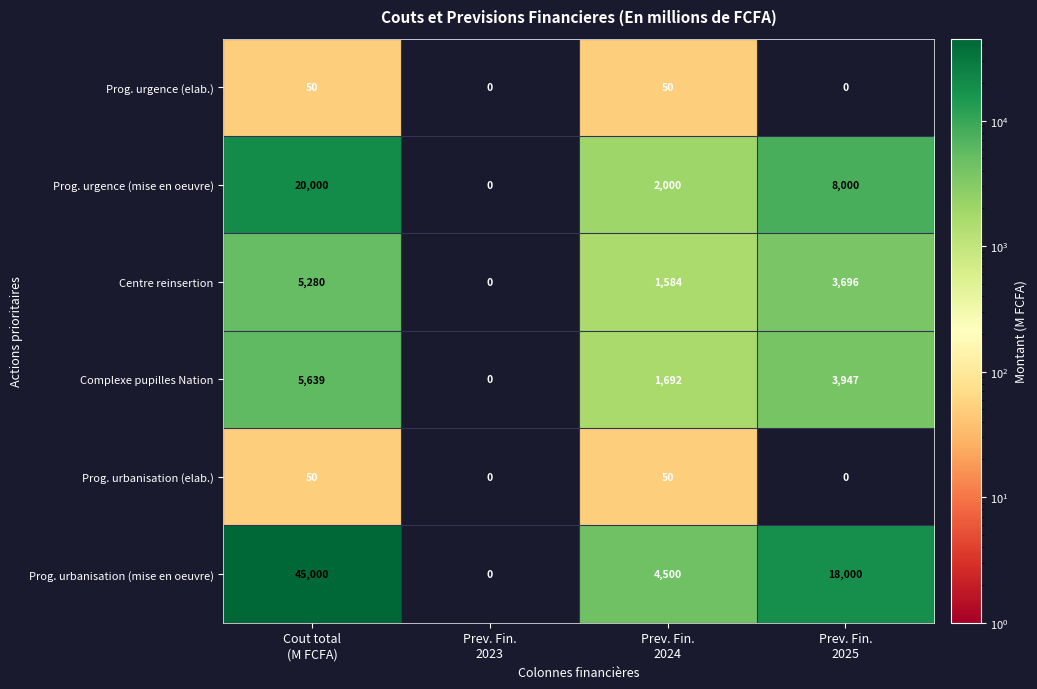

How many Prog. urbanisation (mise en oeuvre) values are between 4500 and 45000?

3